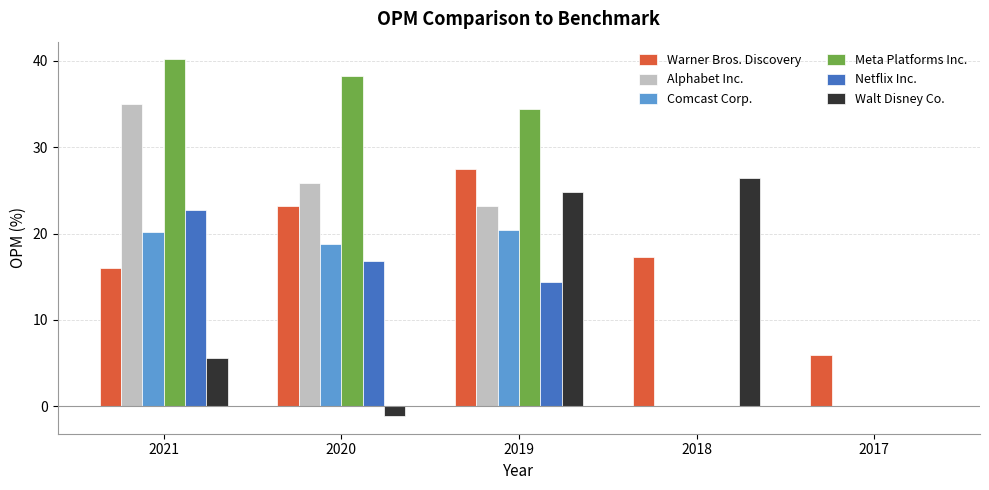

Reading left to right, transcribe all the data shown in this chart.

Warner Bros. Discovery: 16.1	23.2	27.5	17.3	6.0
Alphabet Inc.: 35.0	25.8	23.2	0.0	0.0
Comcast Corp.: 20.2	18.8	20.4	0.0	0.0
Meta Platforms Inc.: 40.2	38.3	34.4	0.0	0.0
Netflix Inc.: 22.8	16.8	14.4	0.0	0.0
Walt Disney Co.: 5.6	-1.1	24.8	26.4	0.0